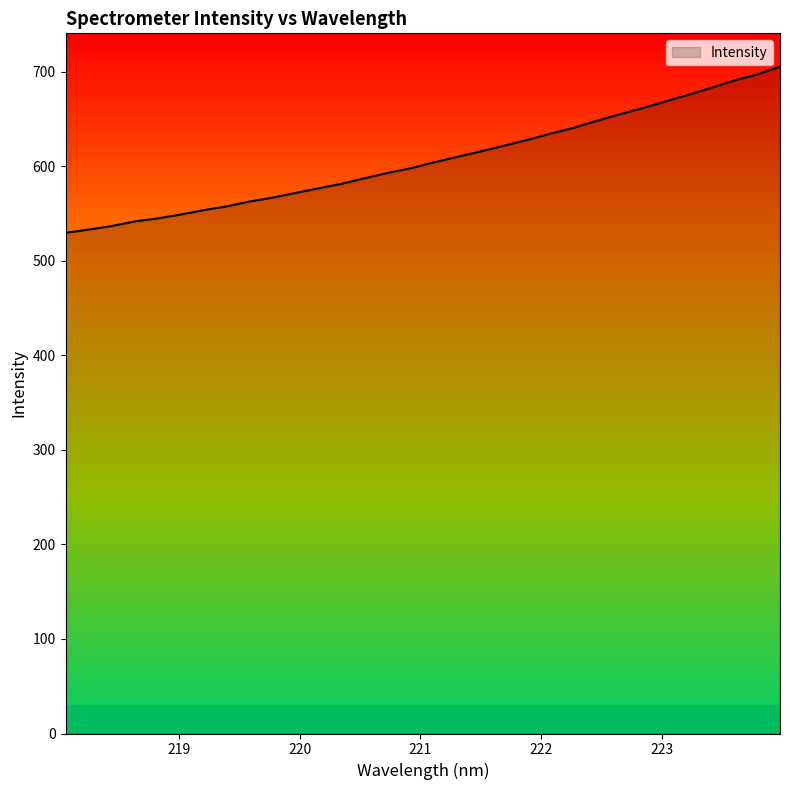

What is the difference between the maximum and minimum values?

175.8